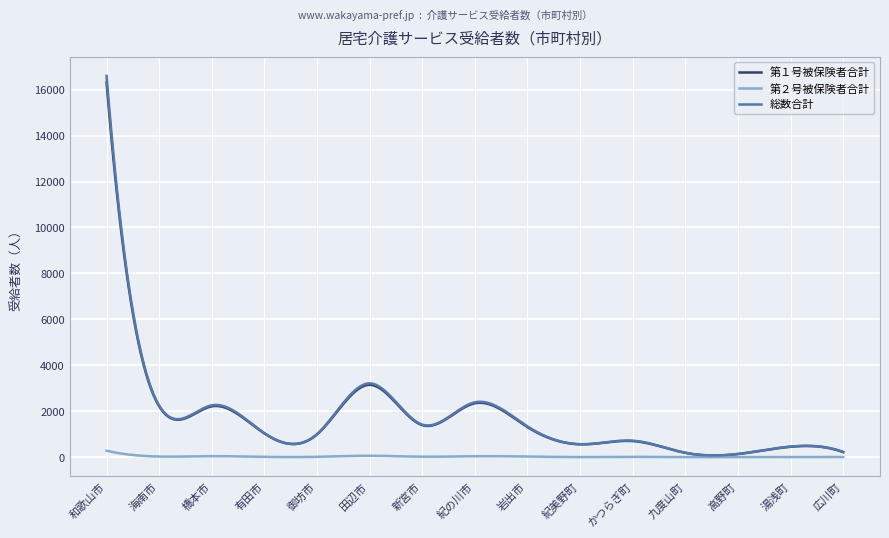

Which series has the widest spread of values?

総数合計